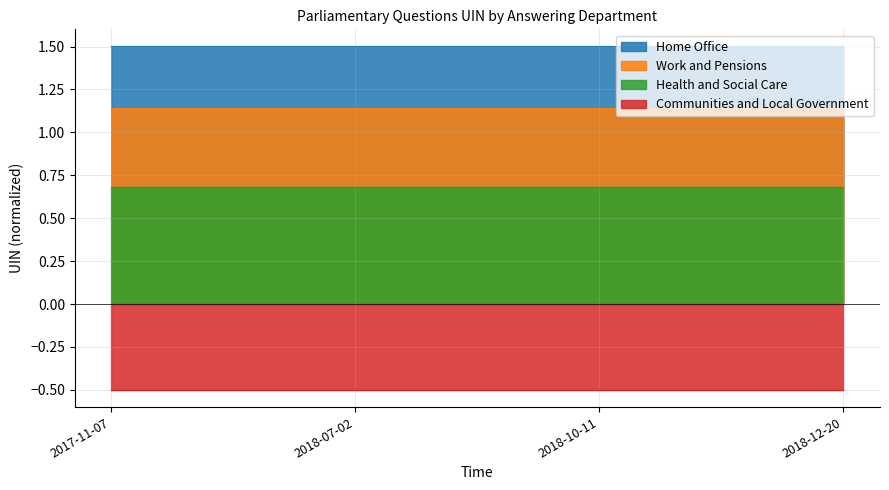

What is the value of the Home Office point at the 3rd from the left?

1.5